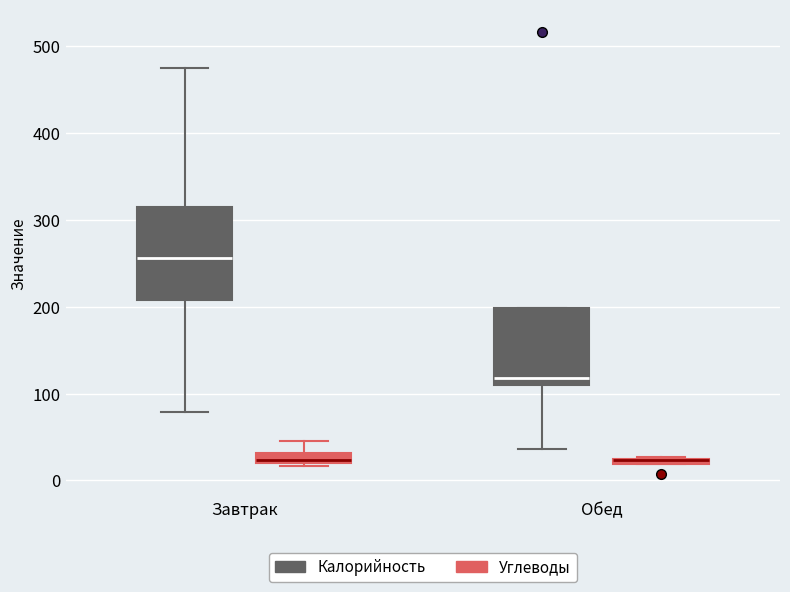

Where is the lower edge of the box for Обед (Углеводы) on the y-axis? The values are not printed on the chart, so give them approximately, as read against the axis.

20